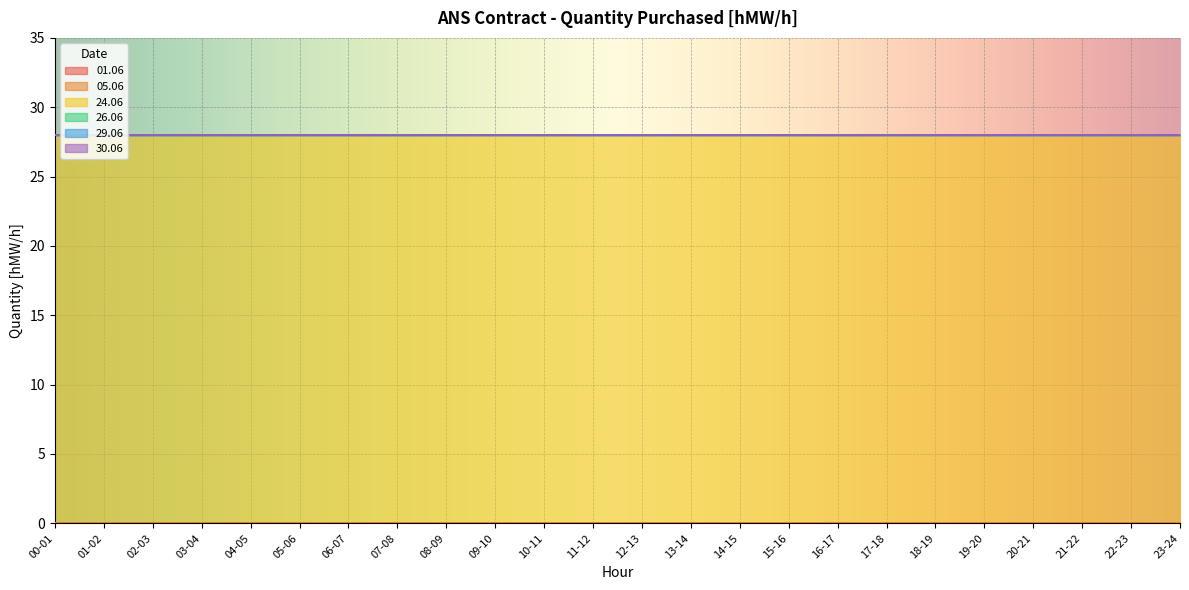

What position from the left is 04-05?

5